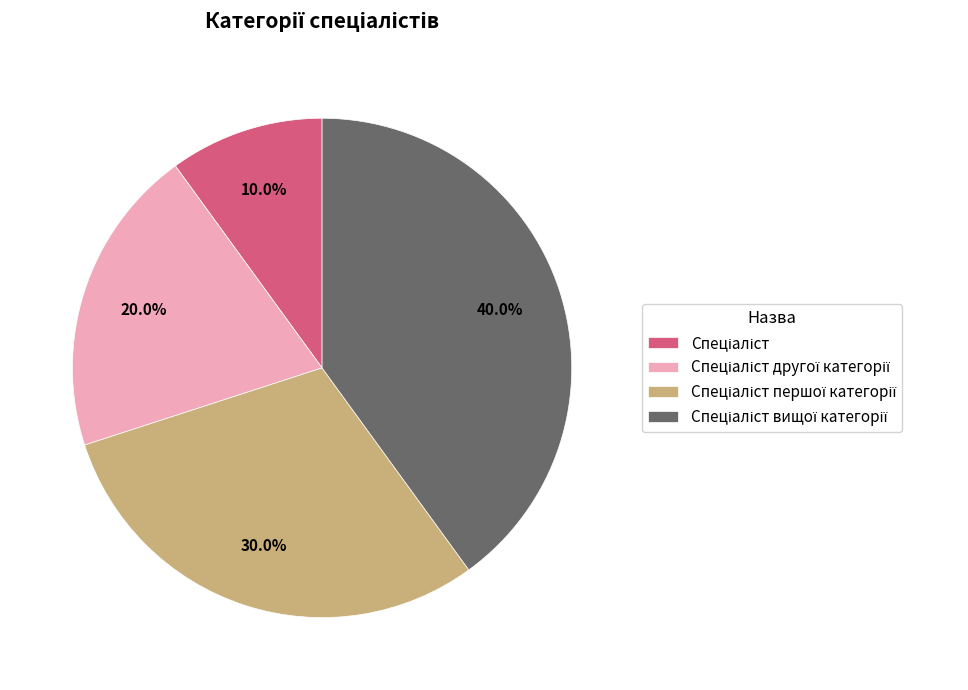

Is there any slice that represents more than half of the pie?

No